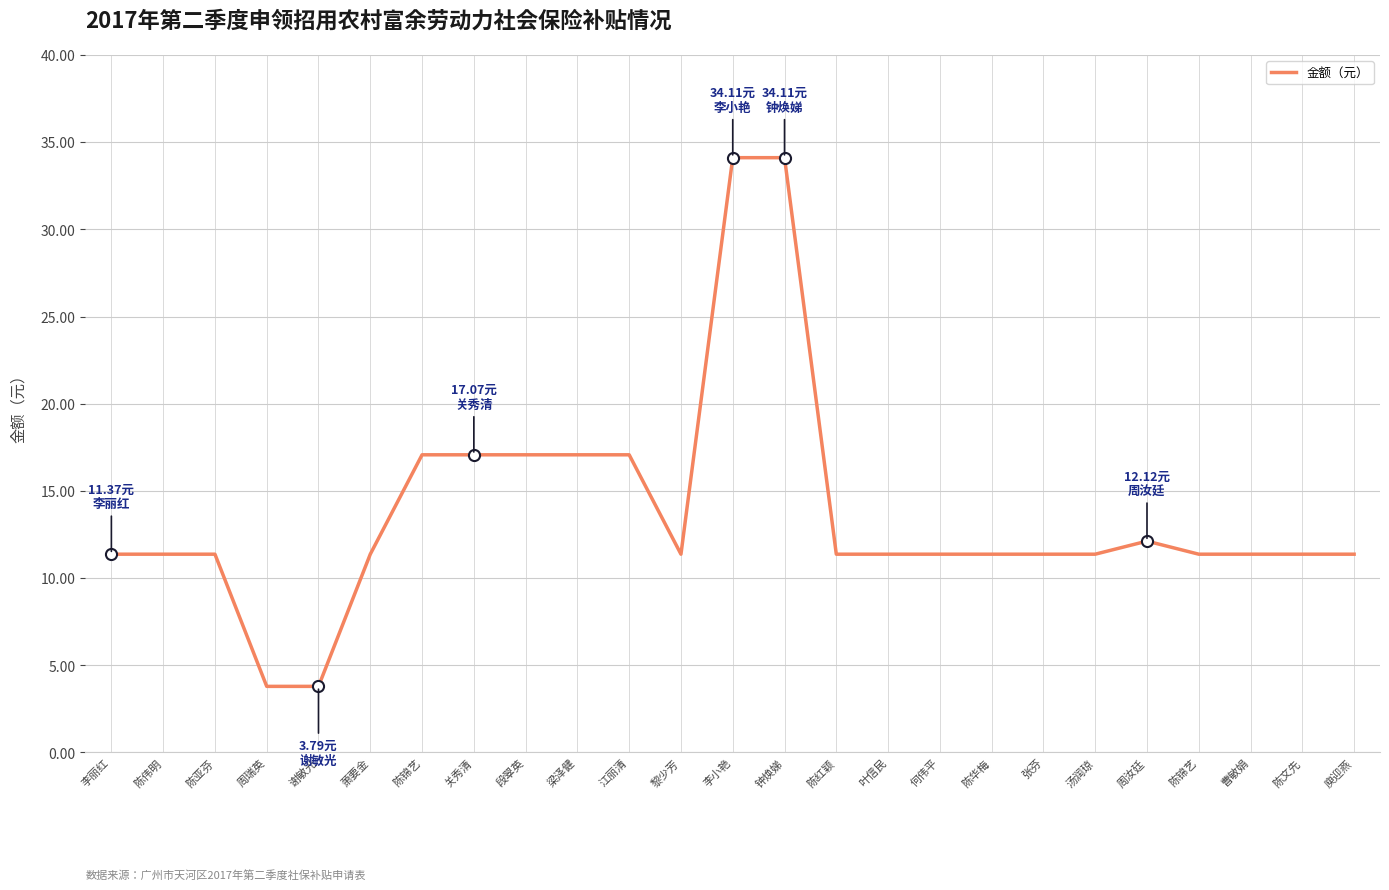

How many lines are shown in the chart?

1